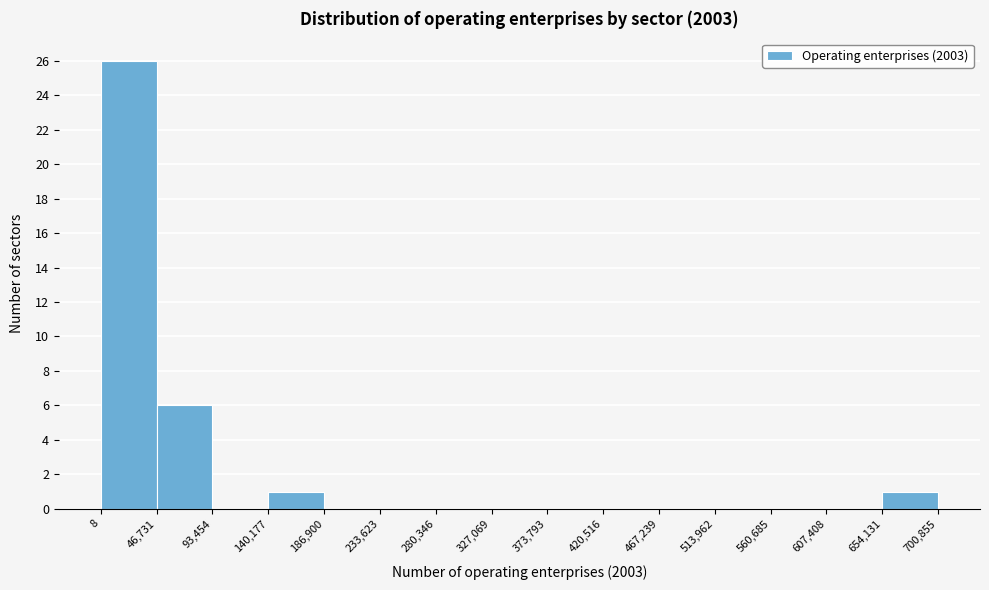

Reading left to right, transcribe this chart: for each bar, give the range it covers on the x-axis and its height. The values are not printed on the chart, so give them approximately, as read against the axis.

8 to 46,731: 26
46,731 to 93,454: 6
93,454 to 140,177: 0
140,177 to 186,900: 1
186,900 to 233,623: 0
233,623 to 280,346: 0
280,346 to 327,069: 0
327,069 to 373,793: 0
373,793 to 420,516: 0
420,516 to 467,239: 0
467,239 to 513,962: 0
513,962 to 560,685: 0
560,685 to 607,408: 0
607,408 to 654,131: 0
654,131 to 700,855: 1